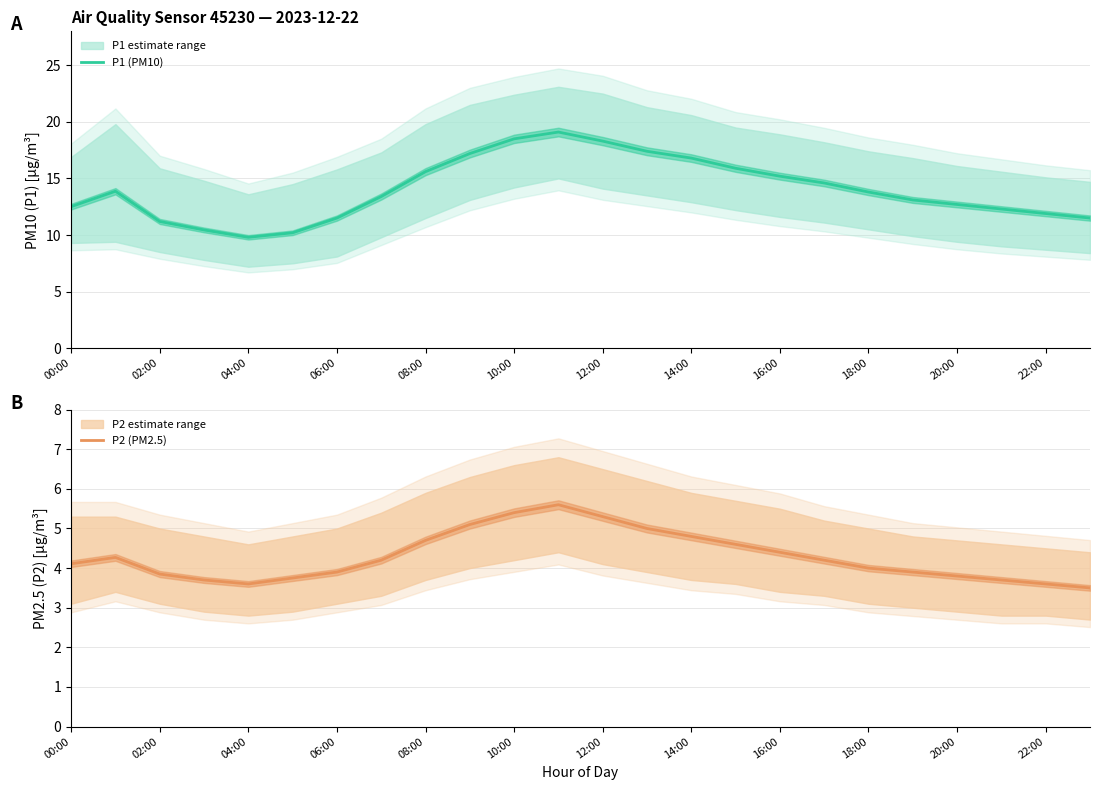

Which series has the widest spread of values?

P1 (PM10)